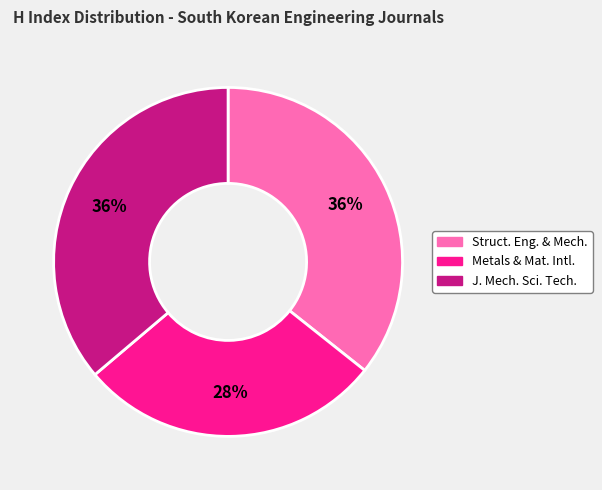

Is there any slice that represents more than half of the pie?

No